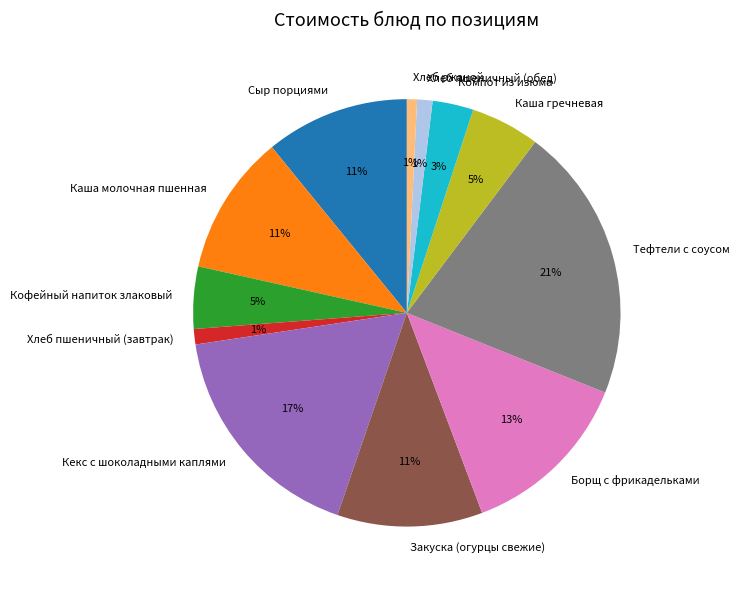

Is the sum of Каша молочная пшенная and Хлеб пшеничный (завтрак) greater than half?

No